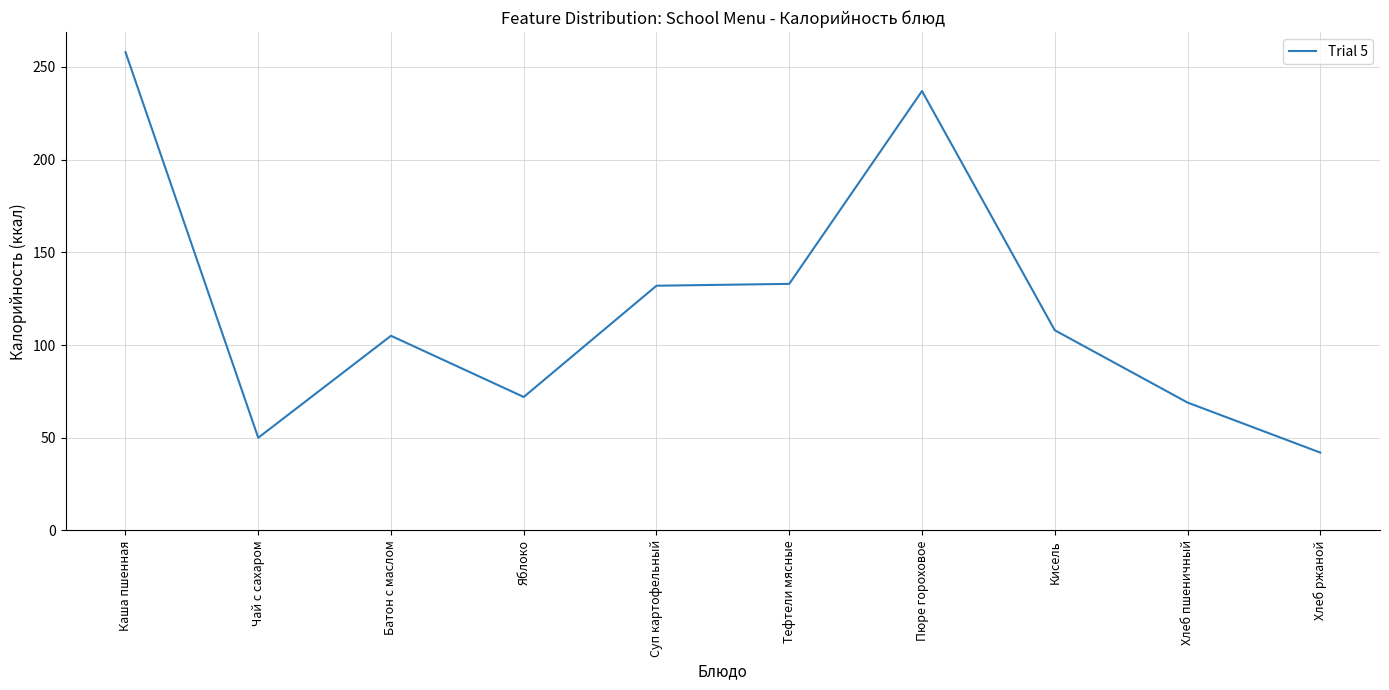

Which has a higher value, Каша пшенная or Батон с маслом?

Каша пшенная